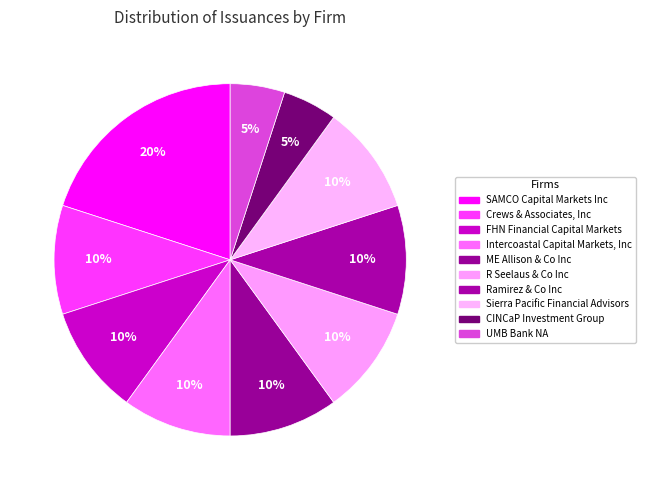

What percentage is NOT represented by R Seelaus & Co Inc?

90.0%